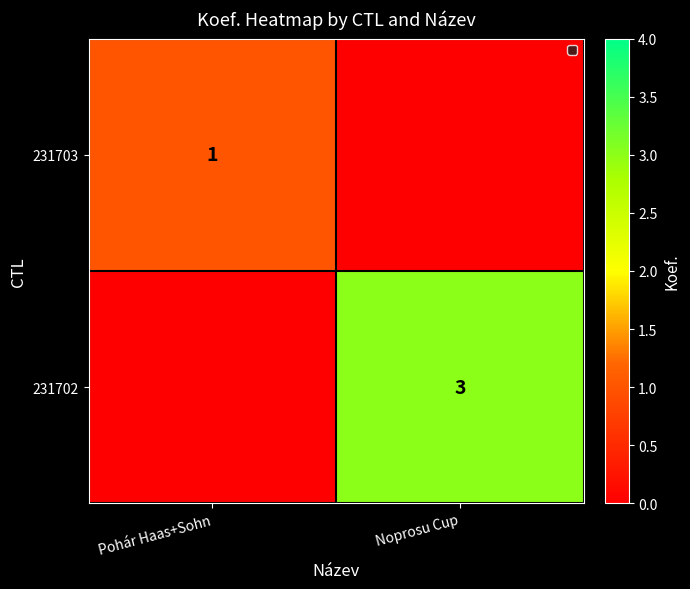

Is it true that 231702 equals 3 at Noprosu Cup?

True